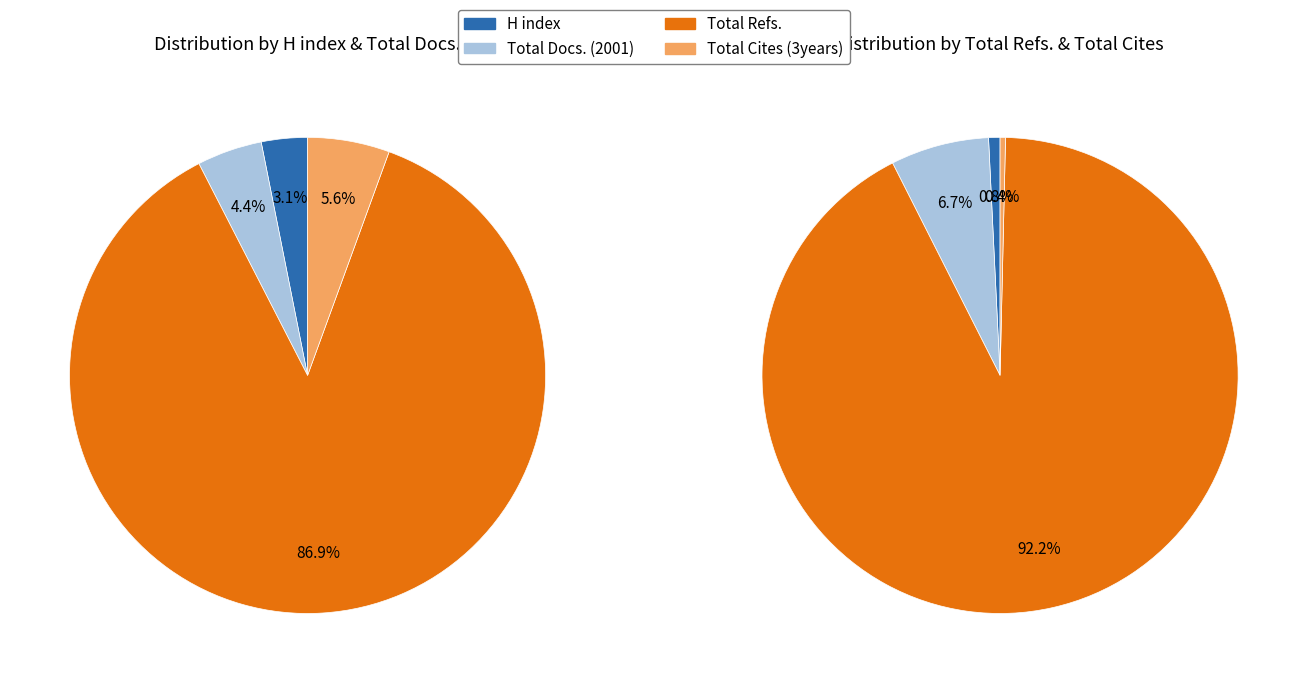

The Journal of the Chilean Chemical Society slice represents 54% of the pie. True or false?

False